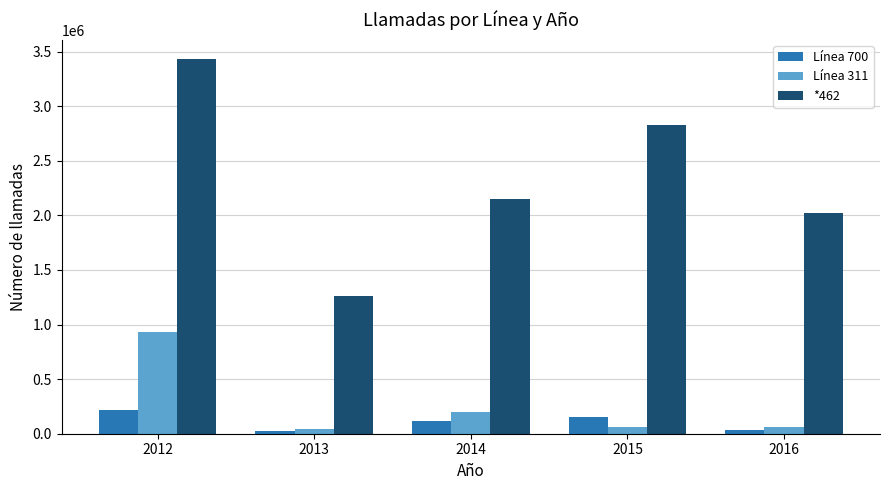

List the series in order of their peak value, highest first.

*462, Línea 311, Línea 700